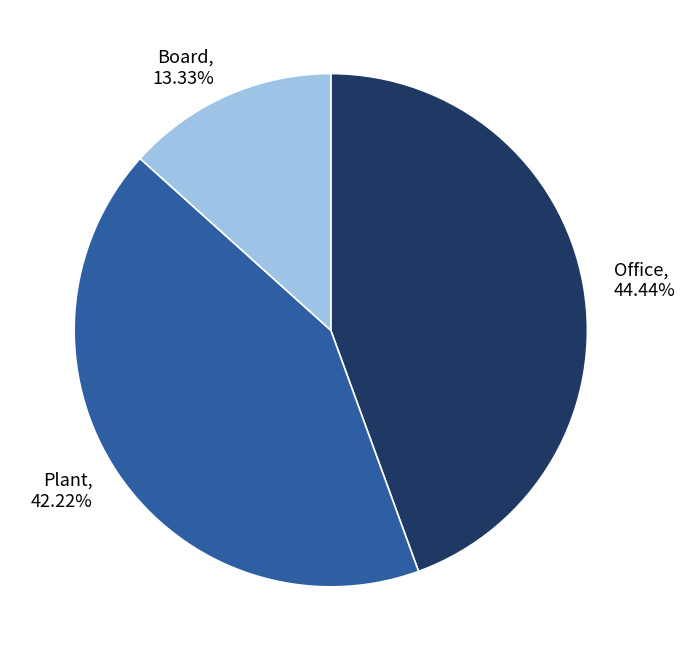

True or false: Plant accounts for 42% of the total.

True